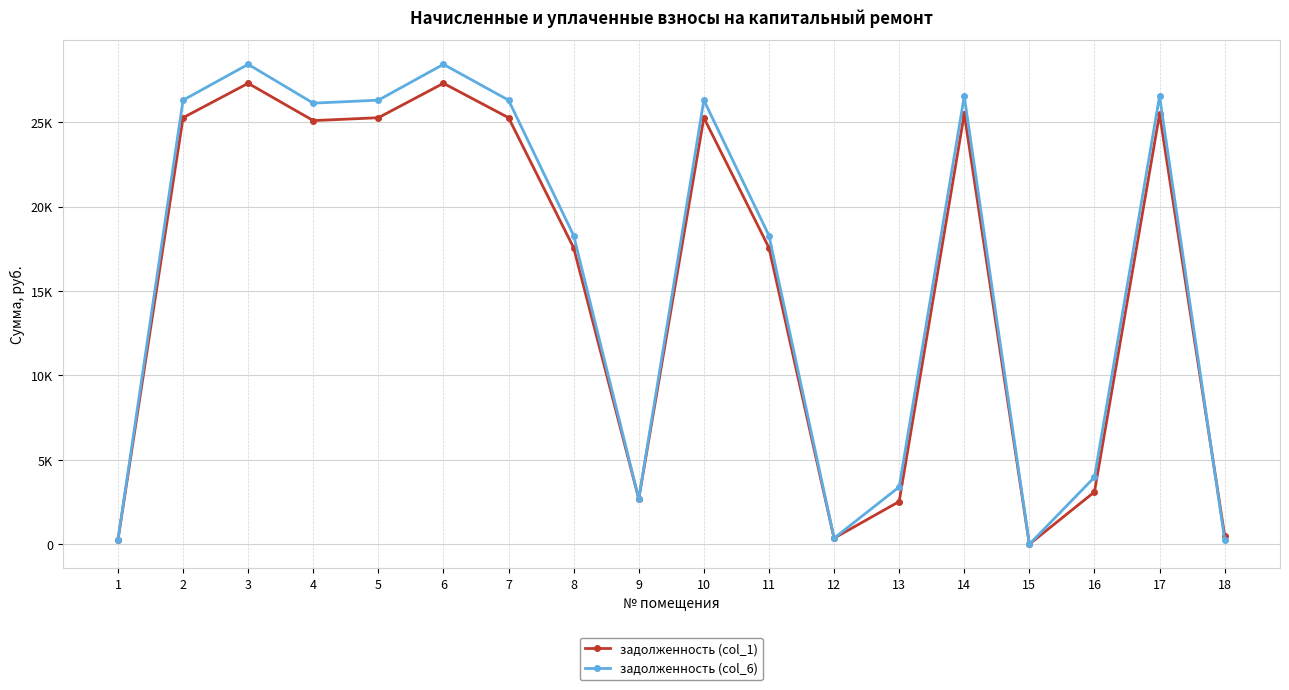

At which label is задолженность (col_6) closest to 14214?

8